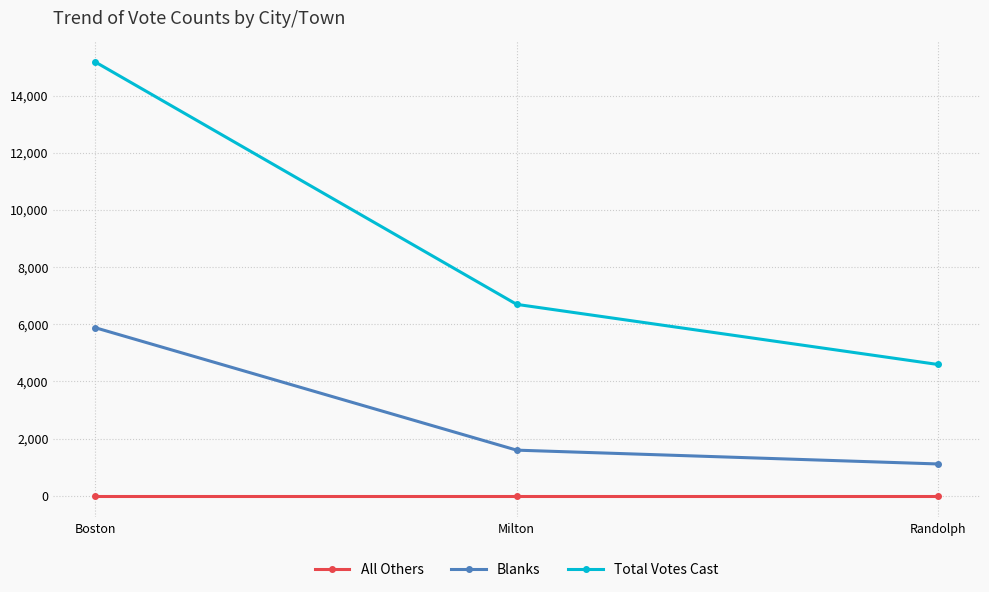

At which label does Blanks first exceed 1594?

Boston